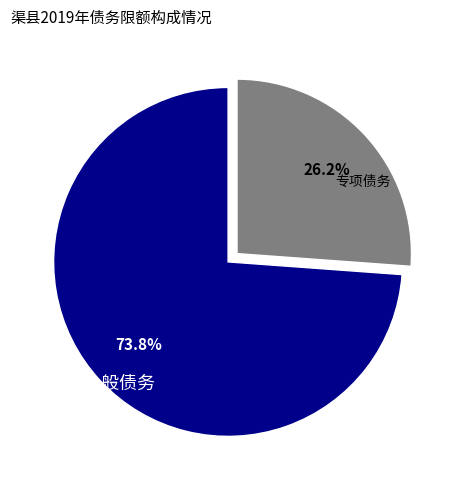

Is there a majority slice in this chart?

Yes